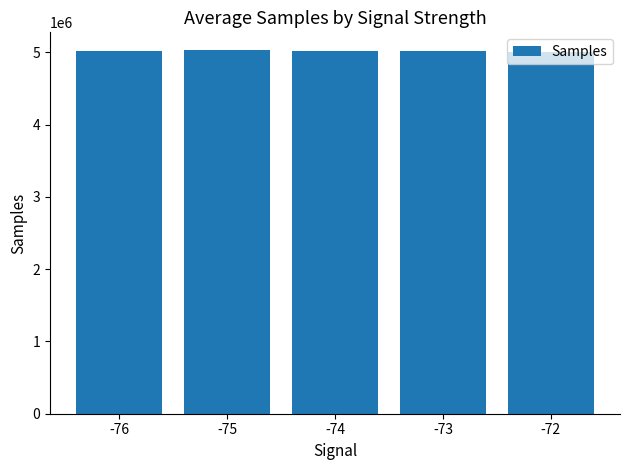

What is the average value?

5017996.0